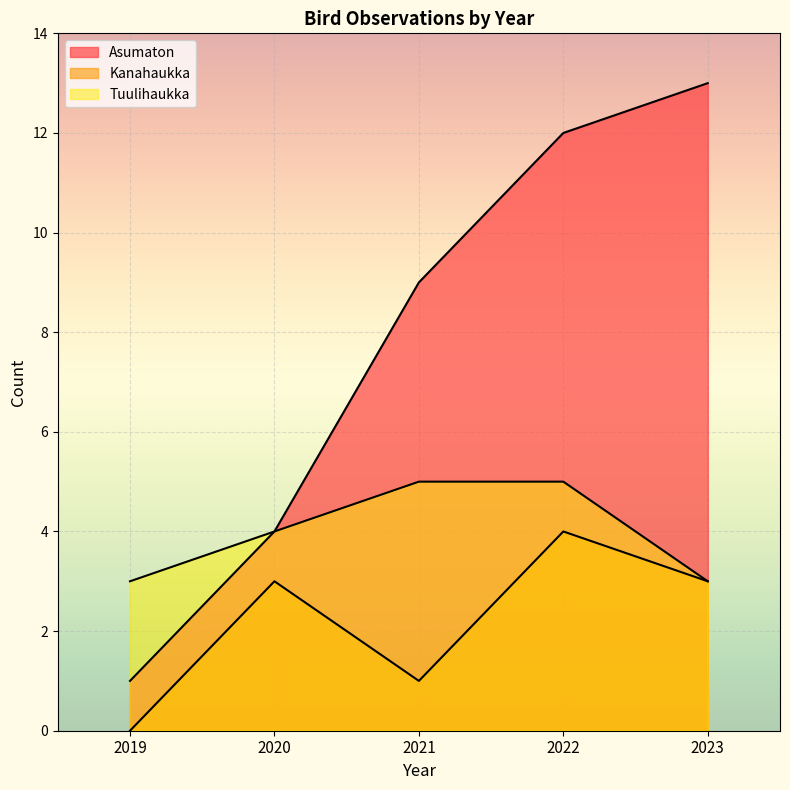

True or false: Tuulihaukka has a value of 5 at 2021.

True